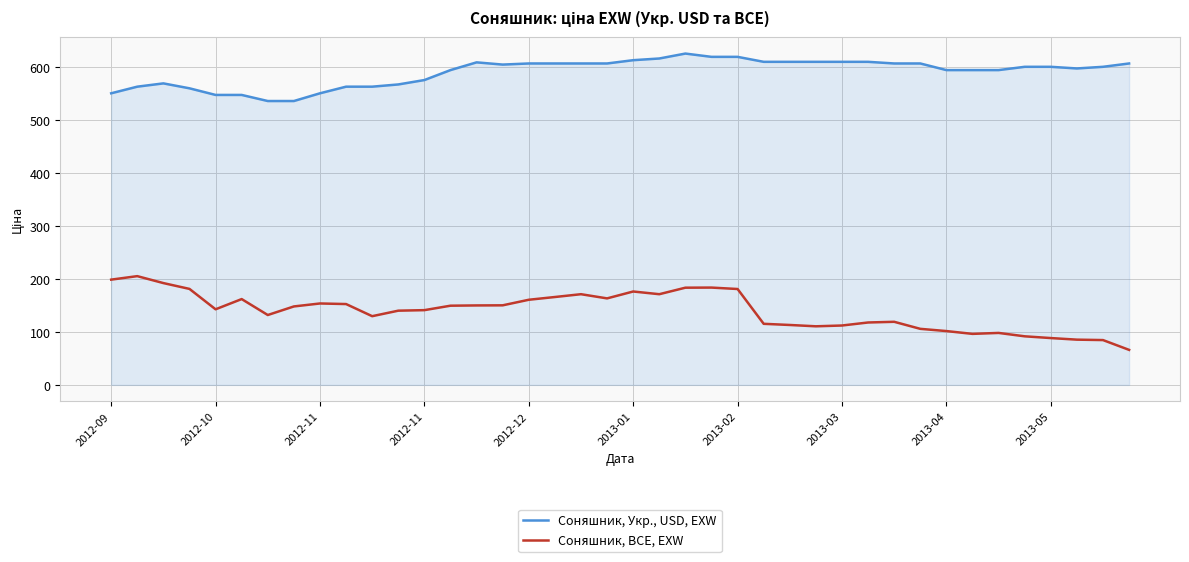

How many values in the Соняшник, Укр., USD, EXW series are below 600?

18